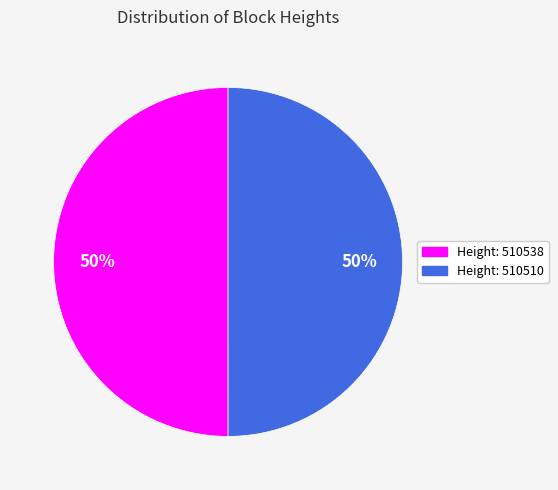

Approximately how many times larger is the value at Height: 510538 compared to Height: 510510?

1.0